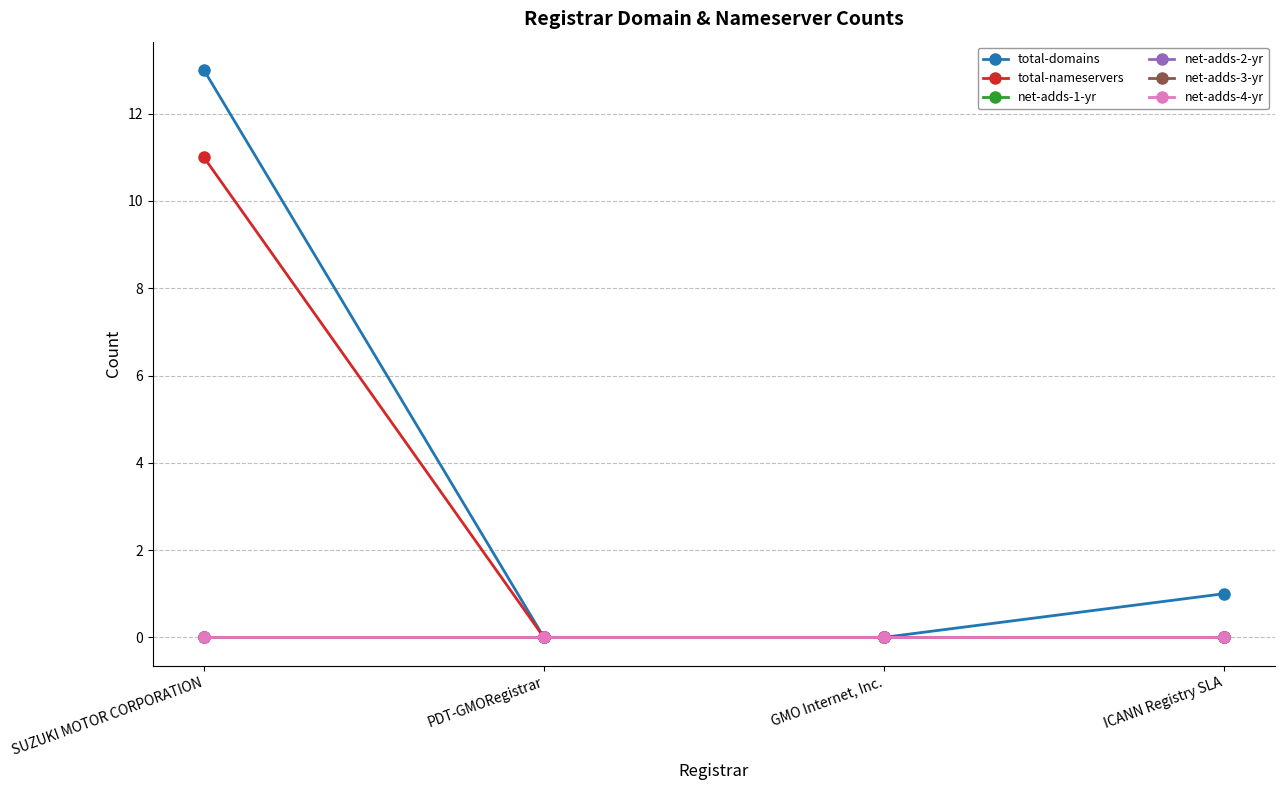

Which series has the largest total across all categories?

total-domains